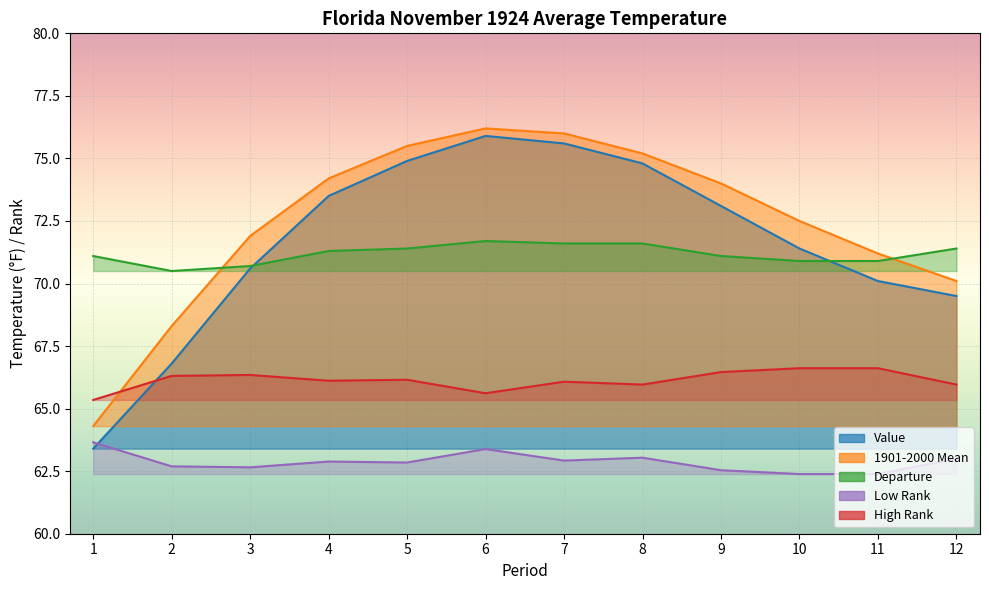

Reading right to left, extract all data points from this chart.

Value: 12=69.5	11=70.1	10=71.4	9=73.1	8=74.8	7=75.6	6=75.9	5=74.9	4=73.5	3=70.6	2=66.8	1=63.4
1901-2000 Mean: 12=70.1	11=71.2	10=72.5	9=74.0	8=75.2	7=76.0	6=76.2	5=75.5	4=74.2	3=71.9	2=68.3	1=64.3
Departure: 12=71.4	11=70.9	10=70.9	9=71.1	8=71.6	7=71.6	6=71.7	5=71.4	4=71.3	3=70.7	2=70.5	1=71.1
Low Rank: 12=63.0	11=62.4	10=62.4	9=62.5	8=63.0	7=62.9	6=63.4	5=62.8	4=62.9	3=62.7	2=62.7	1=63.7
High Rank: 12=66.0	11=66.6	10=66.6	9=66.5	8=66.0	7=66.1	6=65.6	5=66.2	4=66.1	3=66.3	2=66.3	1=65.3